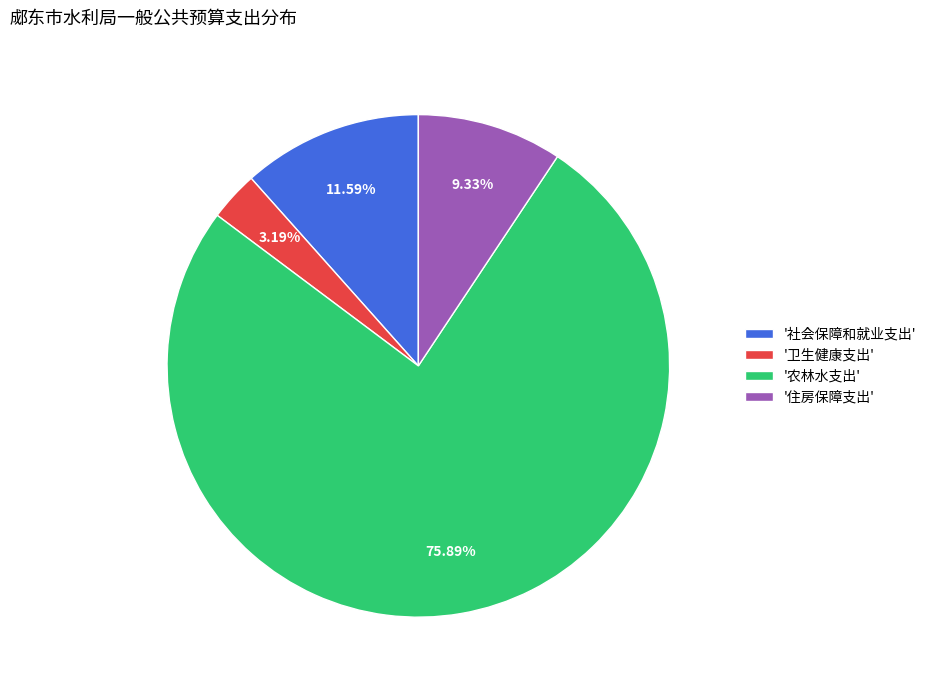

What is the majority slice?

'农林水支出'